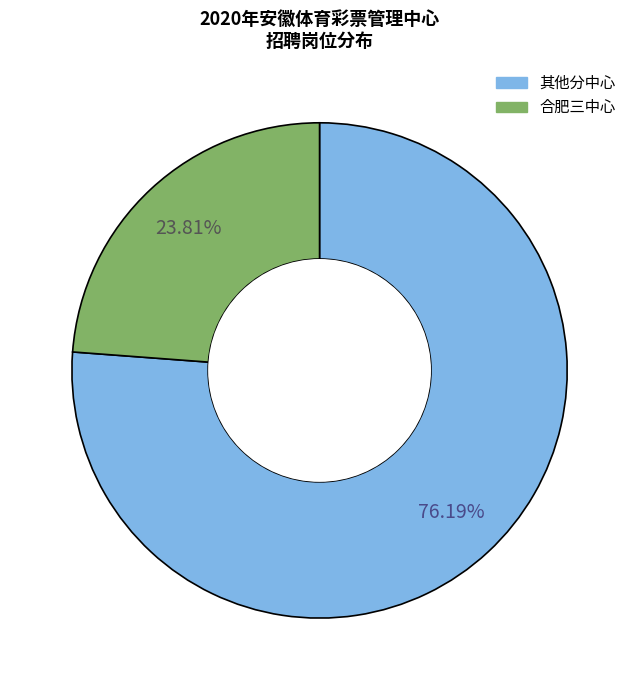

Count the number of slices in the pie.

2